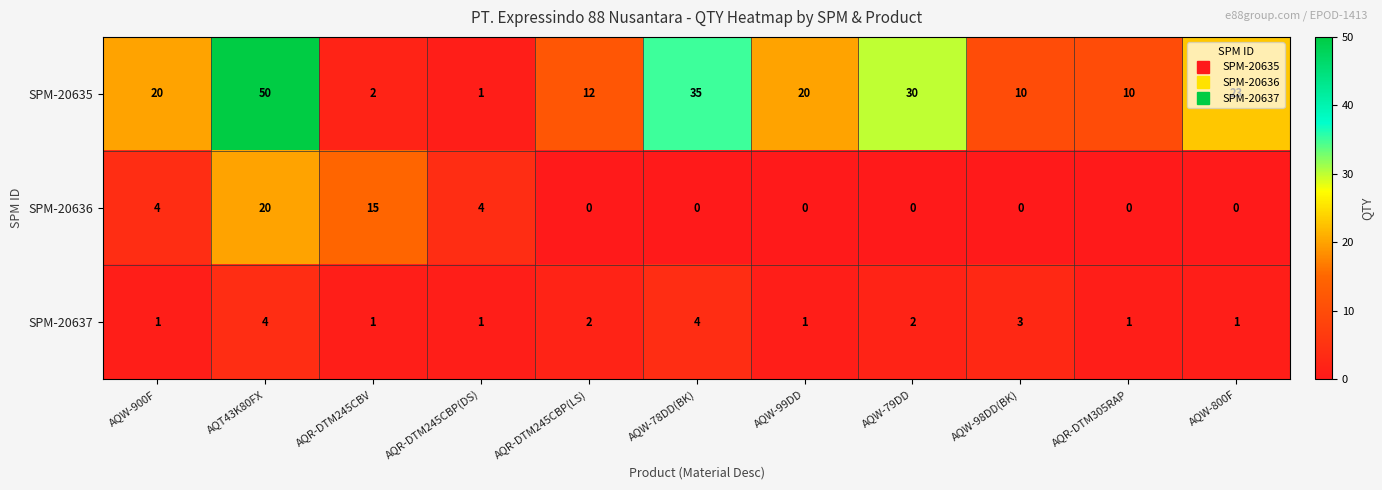

What is the difference between the SPM-20635 values at AQR-DTM245CBP(DS) and AQW-900F?

19